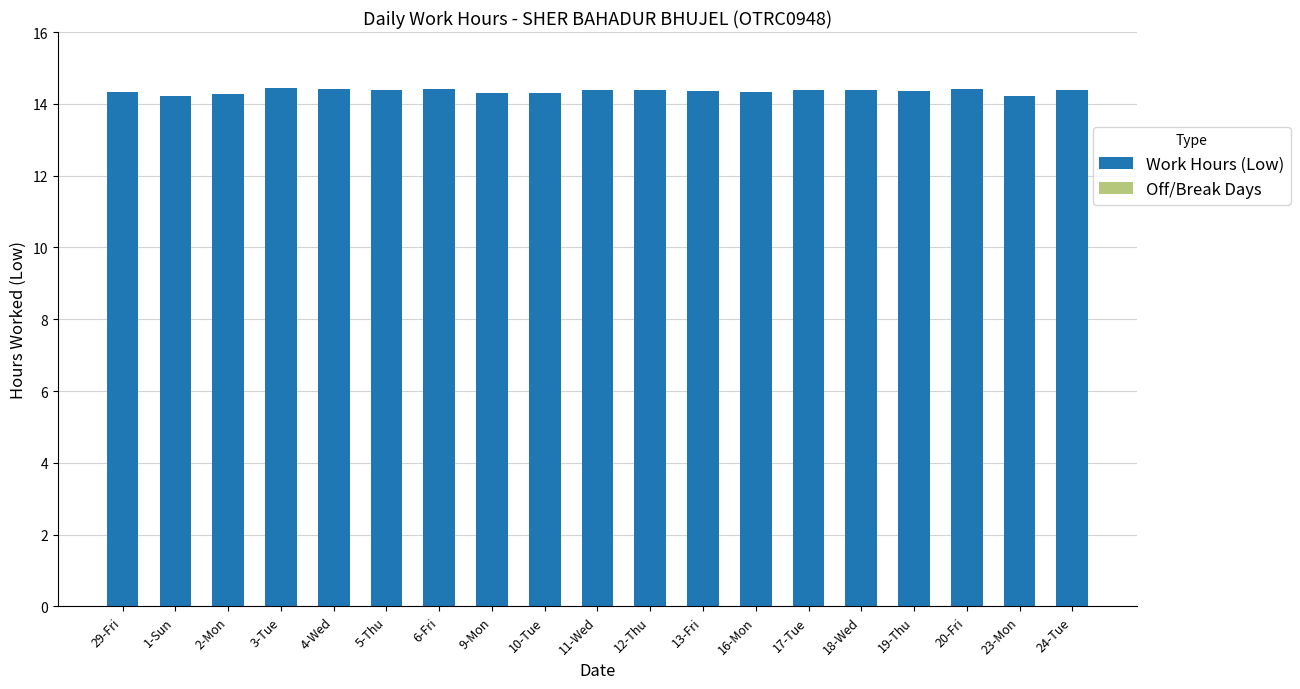

How many values are between 14 and 15?

19